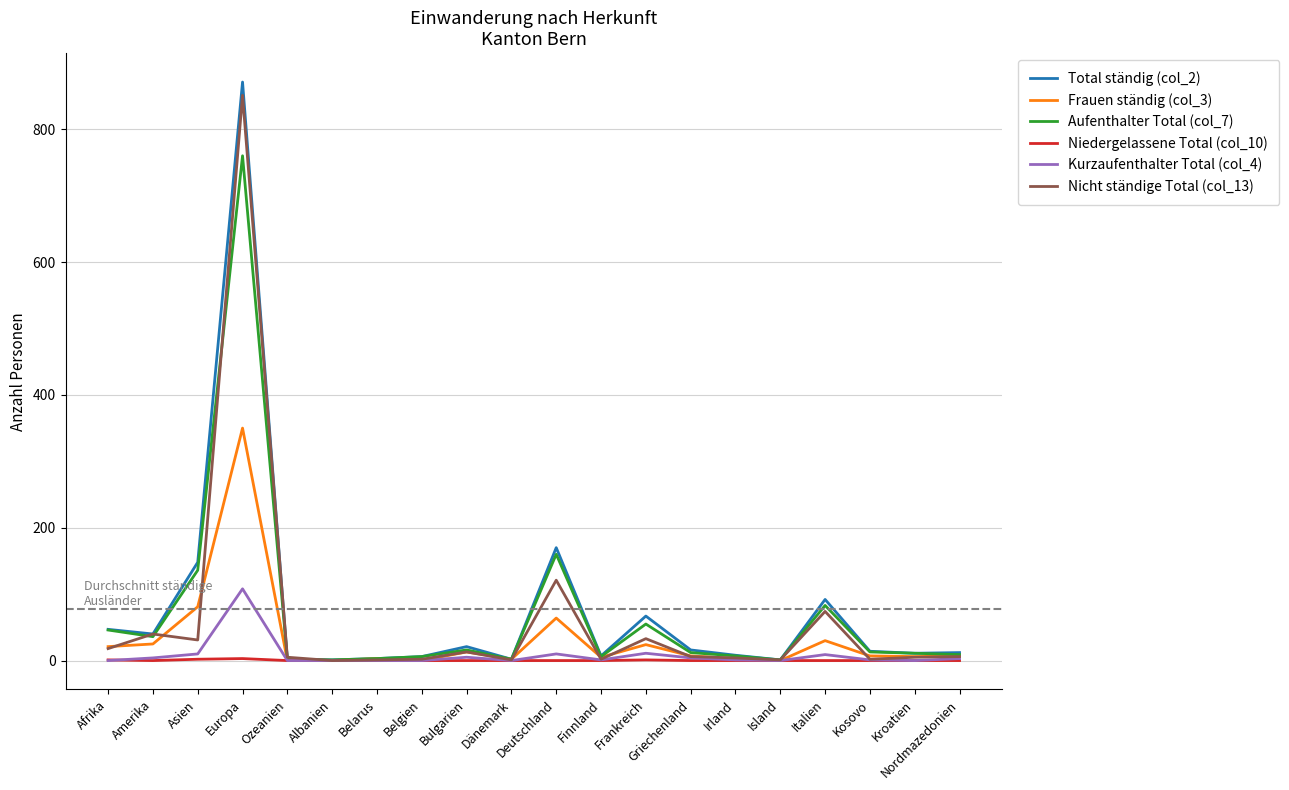

Which series has the largest range (max minus min)?

Total ständig (col_2)